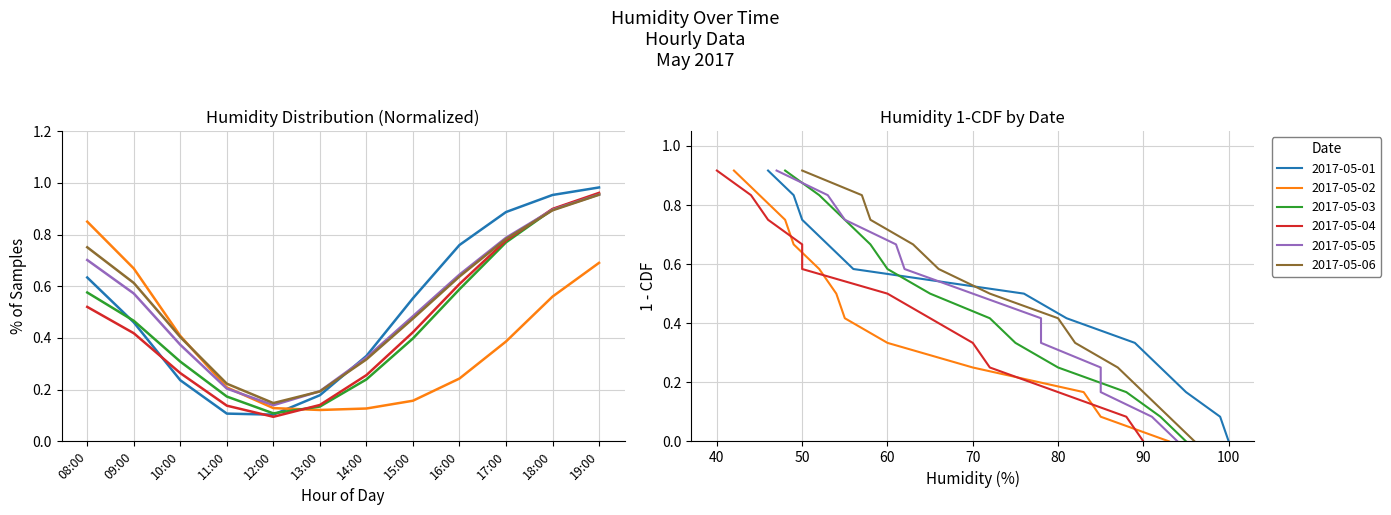

What is the average value of the 2017-05-05 series?

0.5